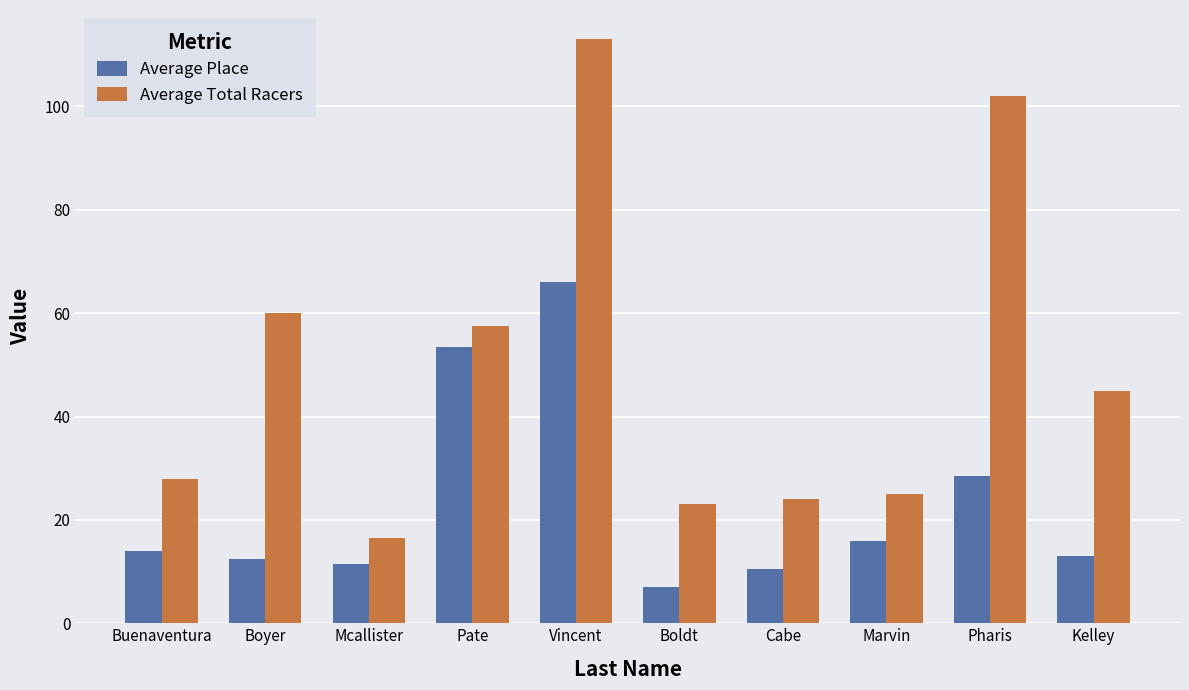

What is the difference between the second highest and minimum values in the Average Place series?

46.5